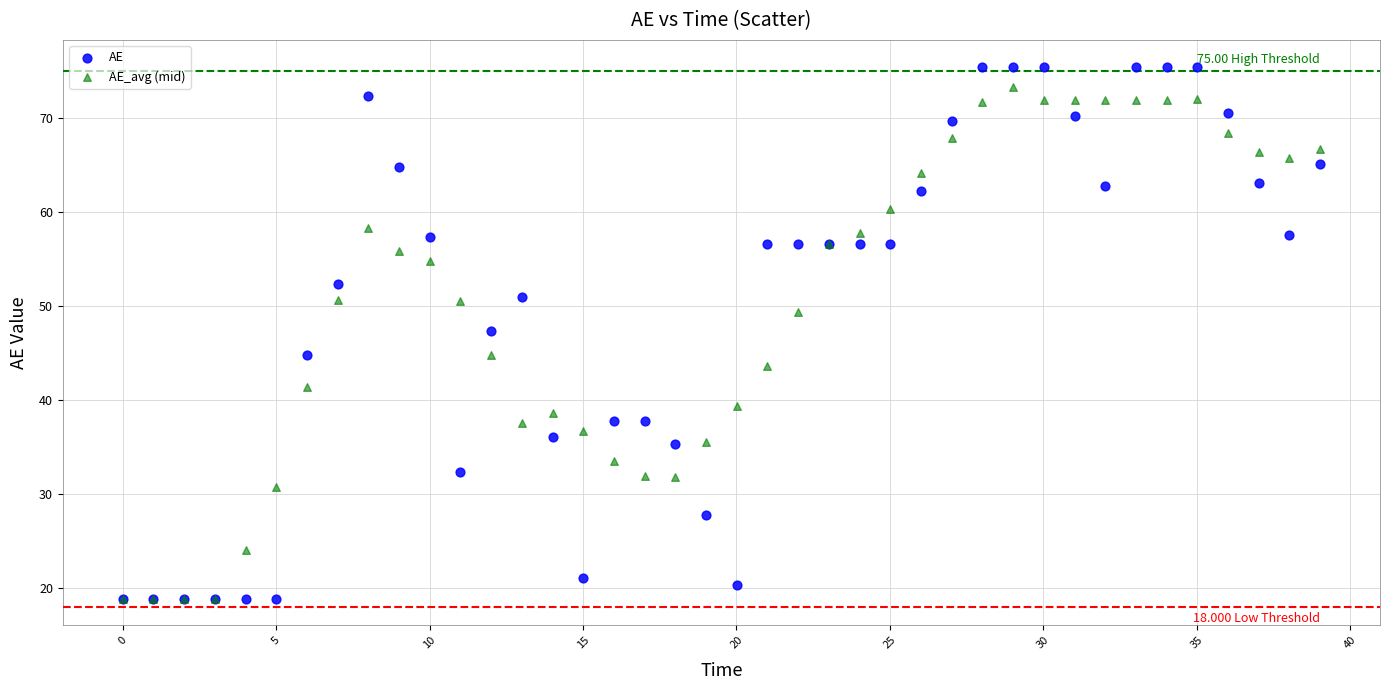

Which series has the widest spread of Y values?

AE